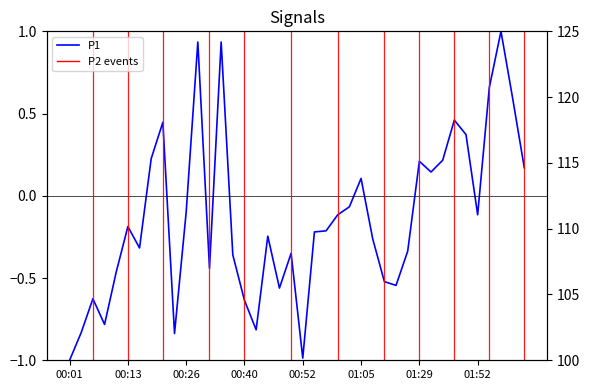

Rank the series at 32 from lowest to highest value.

P1, P2